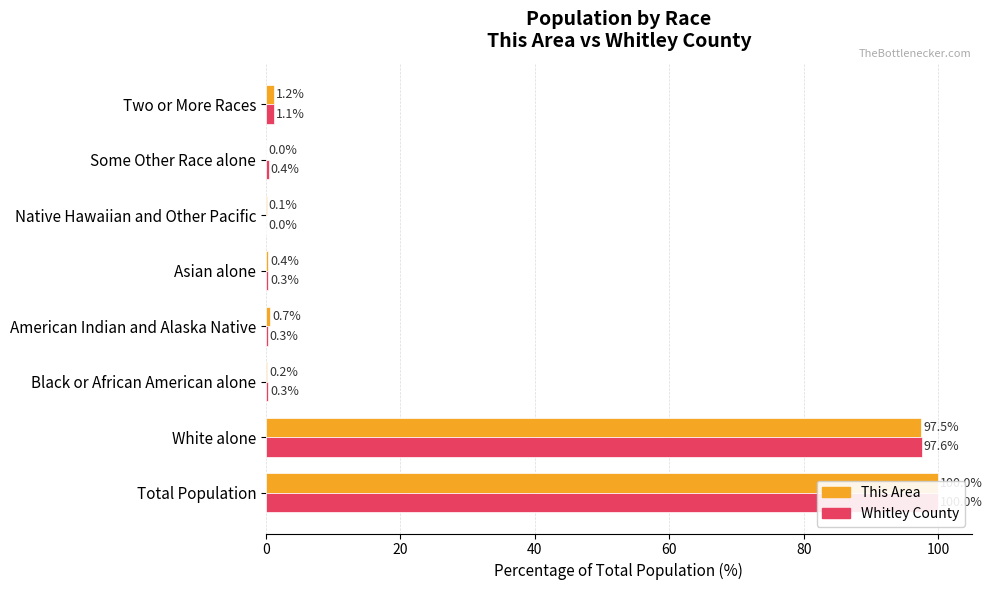

How many bars are there in total?

16